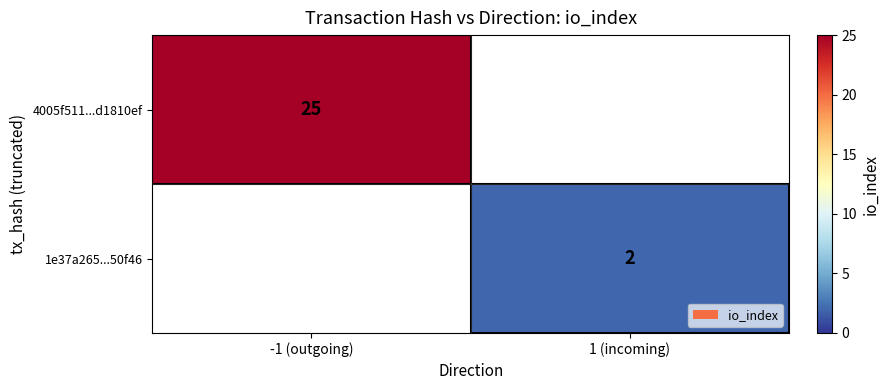

The 1e37a265...50f46 series shows 2 at 1 (incoming). True or false?

True